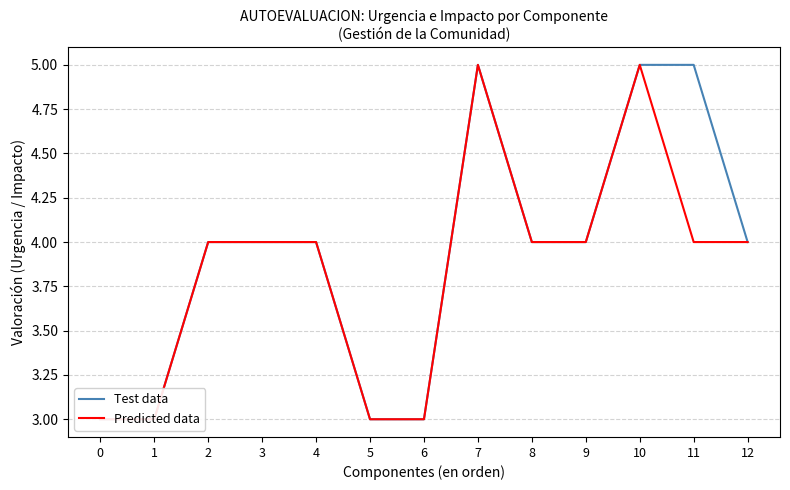

What is the sum of the Predicted data values at 10 and 9?

9